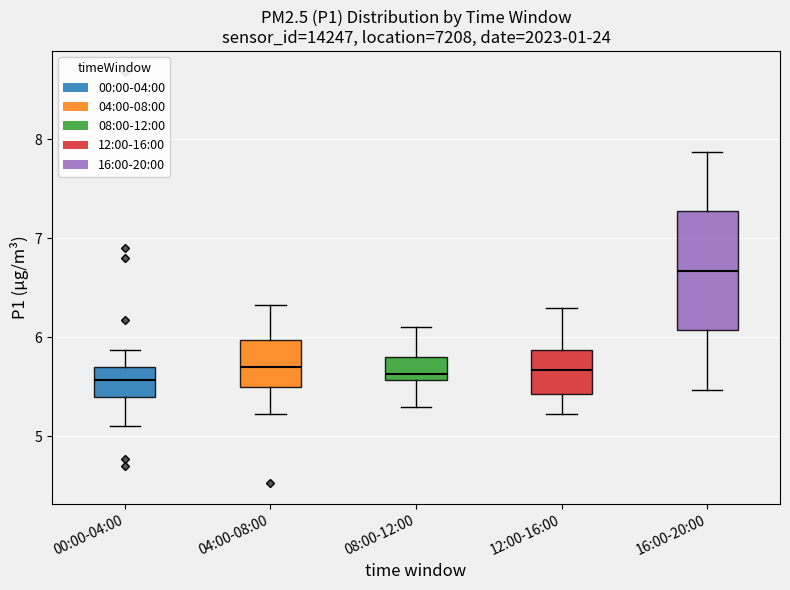

Reading left to right, transcribe this box plot: for each box, give where its median line is, the range the box spans, and where its two whiskers end, as read against the y-axis. The values are not printed on the chart, so give them approximately, as read against the axis.

00:00-04:00: median 5.6, box 5.4 to 5.7, whiskers 5.1 to 5.9
04:00-08:00: median 5.7, box 5.5 to 6.0, whiskers 5.2 to 6.3
08:00-12:00: median 5.6 (just above the box's lower edge), box 5.6 to 5.8, whiskers 5.3 to 6.1
12:00-16:00: median 5.7, box 5.4 to 5.9, whiskers 5.2 to 6.3
16:00-20:00: median 6.7, box 6.1 to 7.3, whiskers 5.5 to 7.9